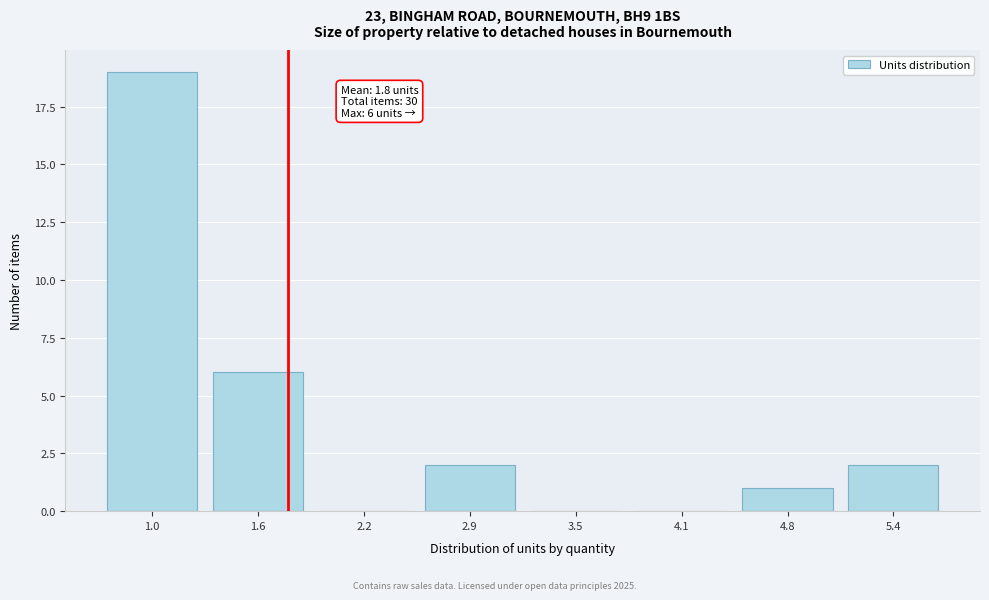

Reading left to right, what are all the values shown in this chart?

1.0=19	1.6=6	2.2=0	2.9=2	3.5=0	4.1=0	4.8=1	5.4=2